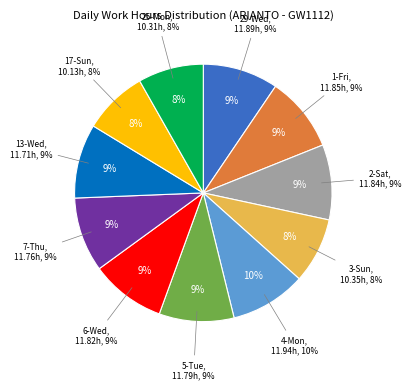

What is the largest slice in the pie chart?

4-Mon